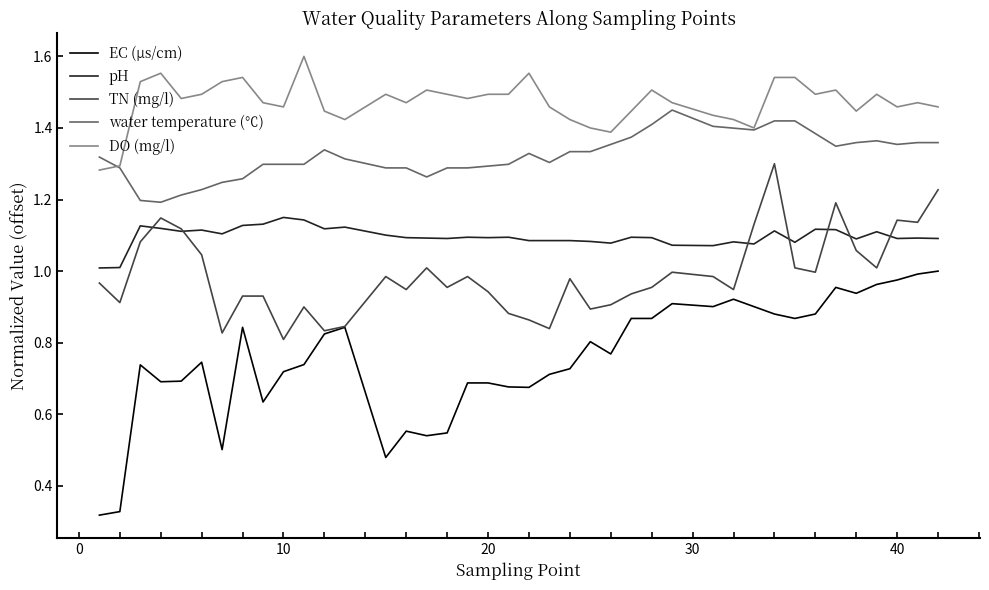

Which series has the largest range (max minus min)?

EC (µs/cm)